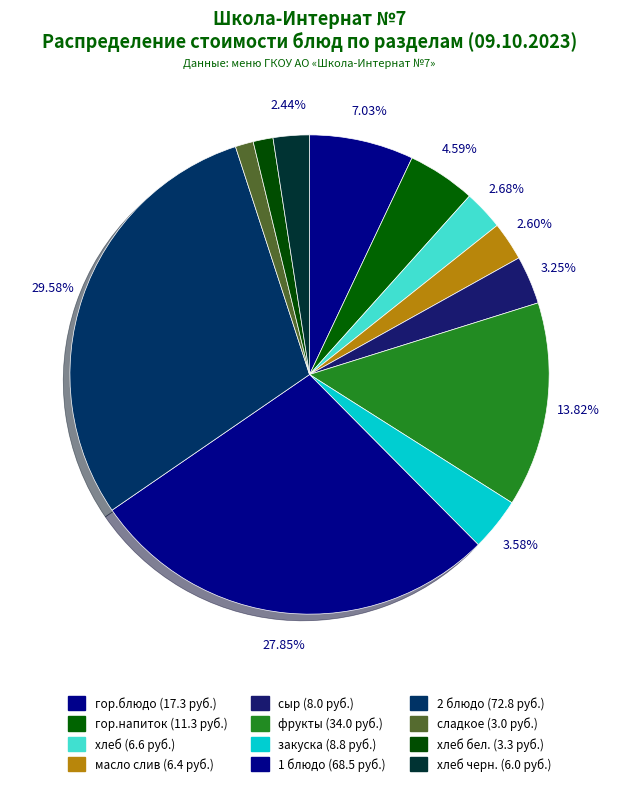

Count the number of slices in the pie.

12